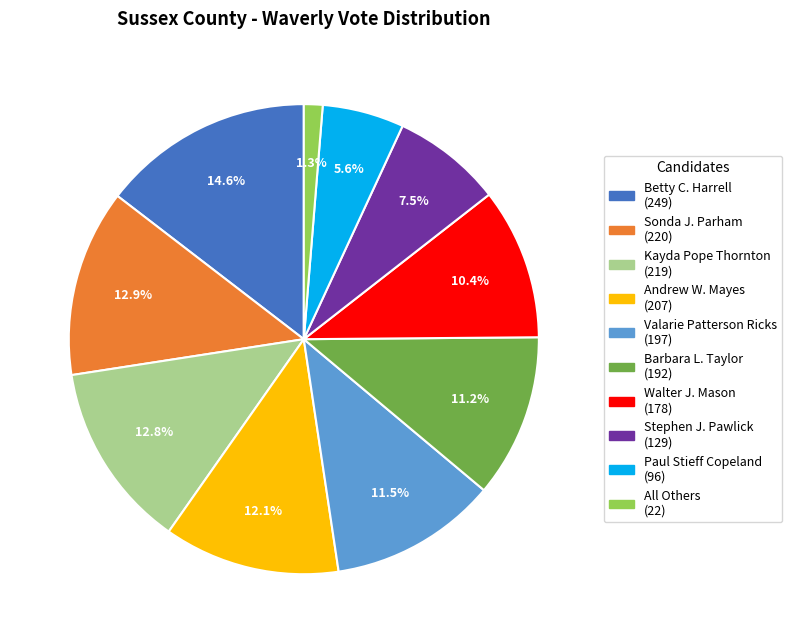

Approximately how many times larger is the value at Andrew W. Mayes compared to Paul Stieff Copeland?

2.2